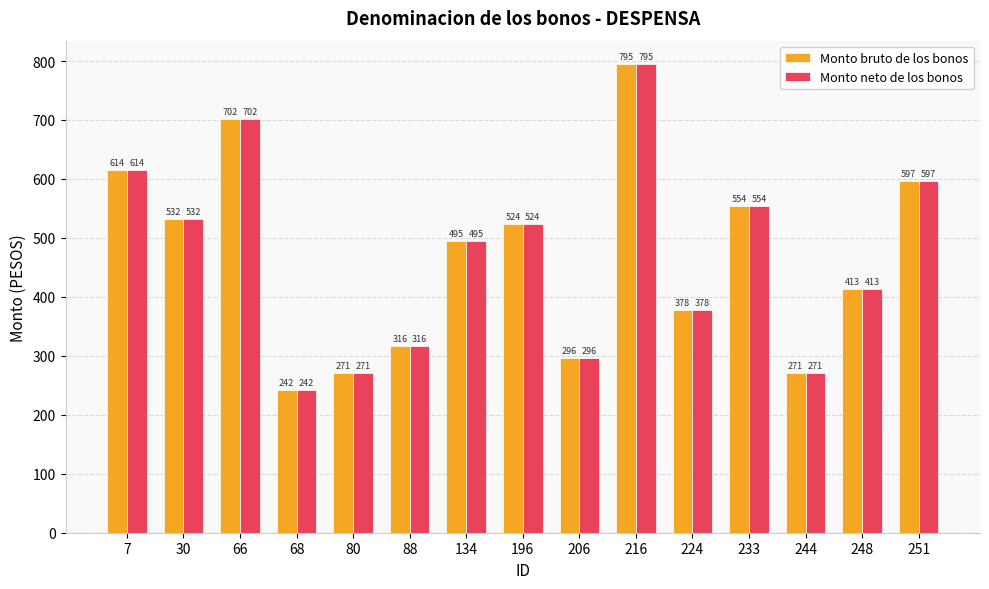

What is the difference between the second highest and second lowest values in the Monto bruto de los bonos series?

430.7